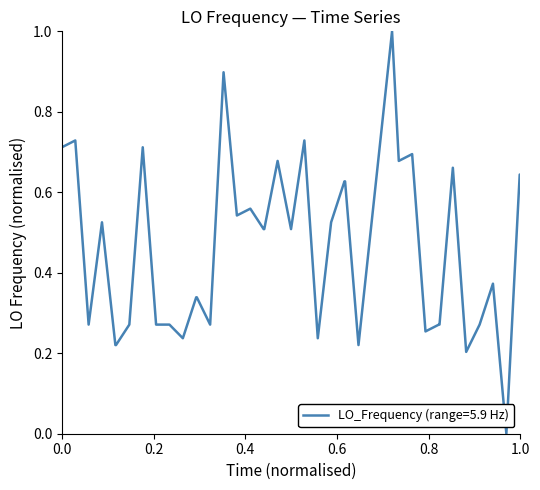

What is the greatest value displayed?

1.0